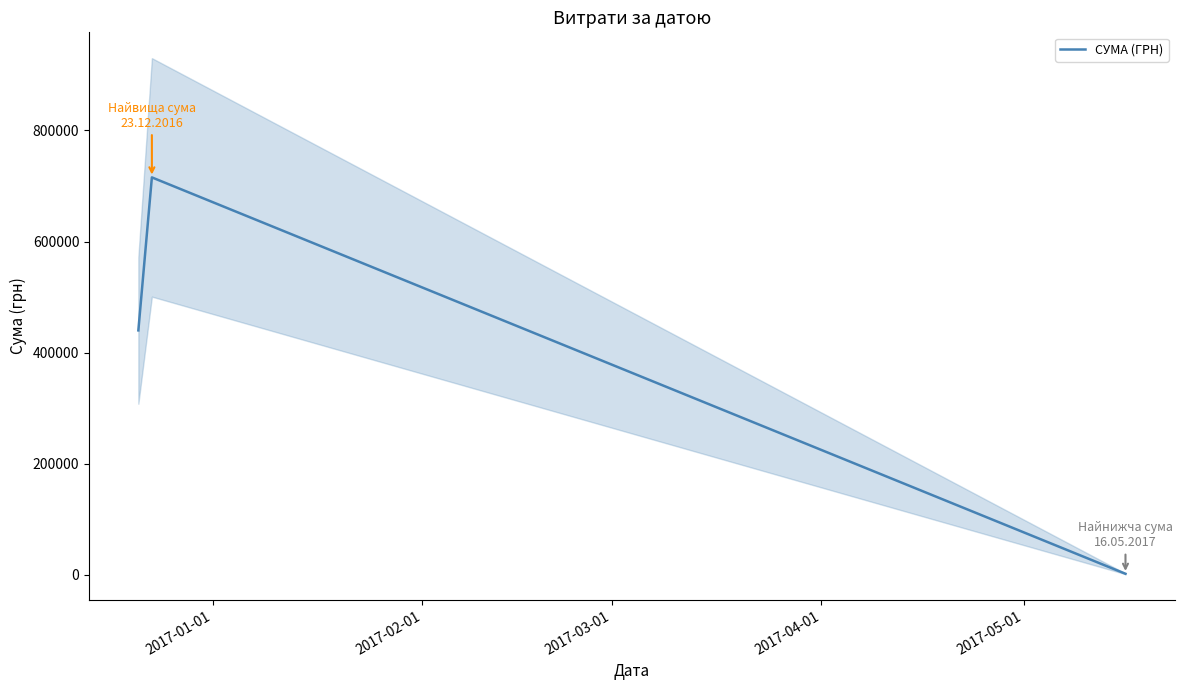

What is the average value?

385919.3